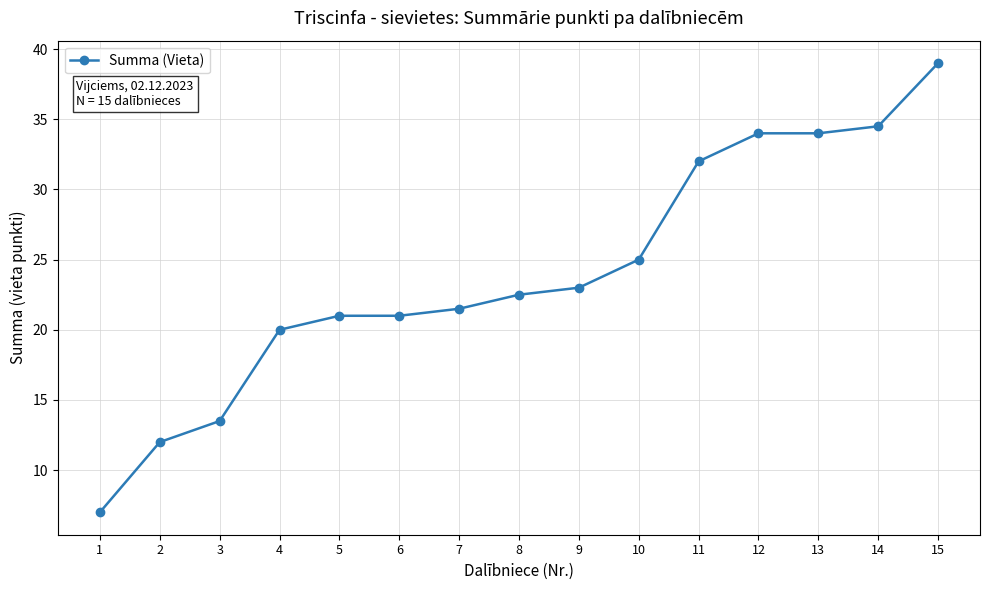

What is the maximum value shown in the chart?

39.0